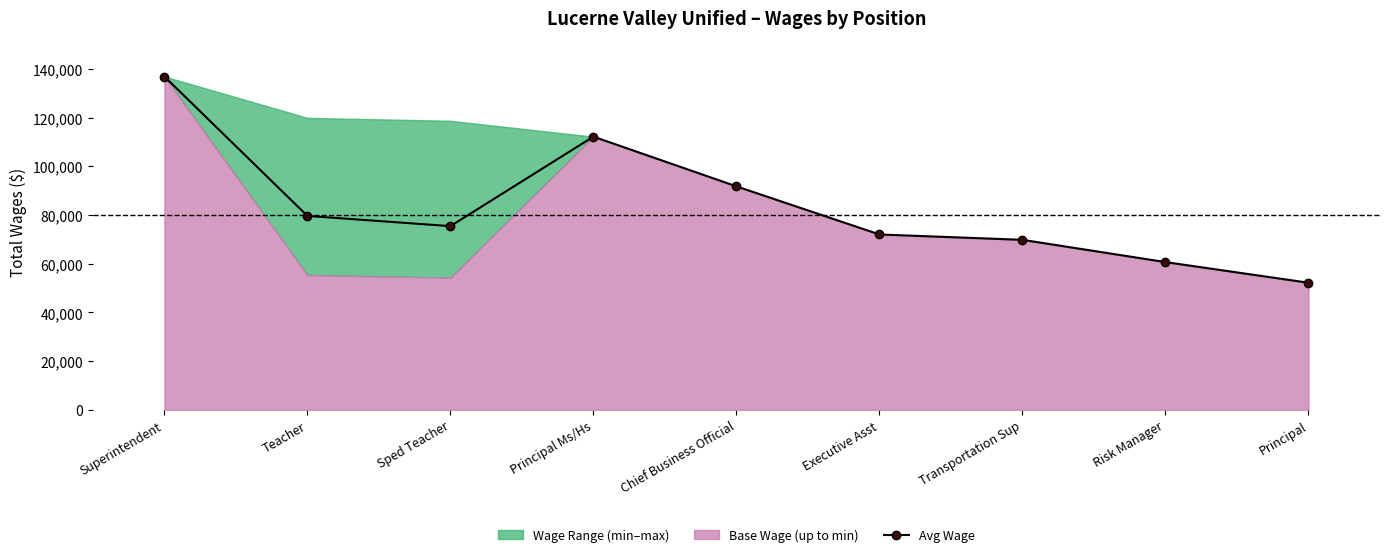

Reading right to left, what are all the values shown in this chart?

52213.0	60693.0	69836.0	72040.0	91805.0	112222.0	75457.8	79666.2	136925.0